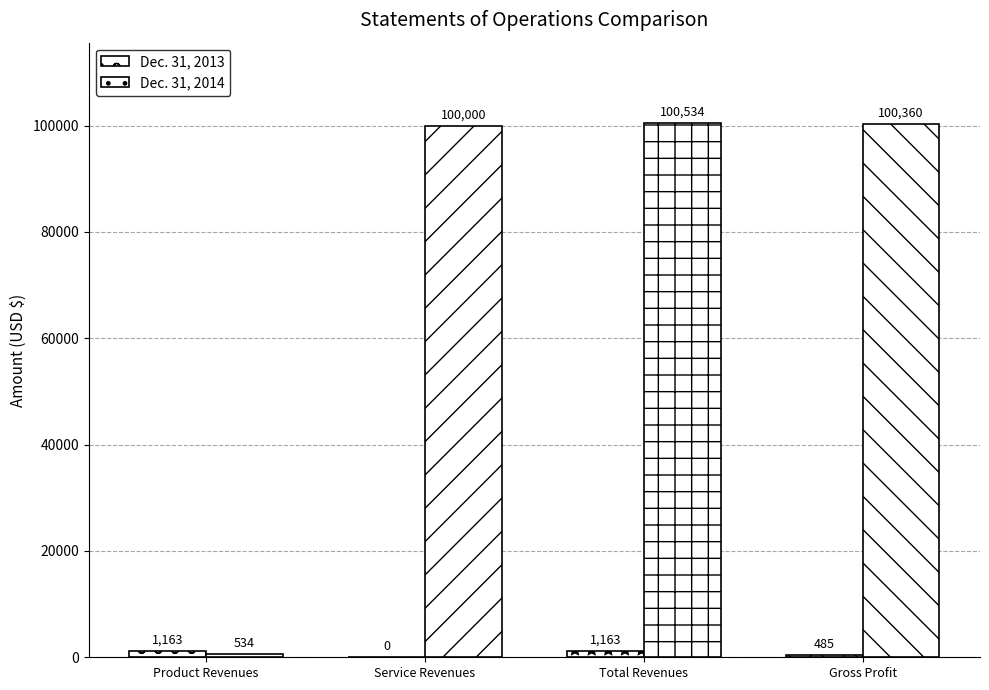

What is the total value across all series at Service Revenues?

100000